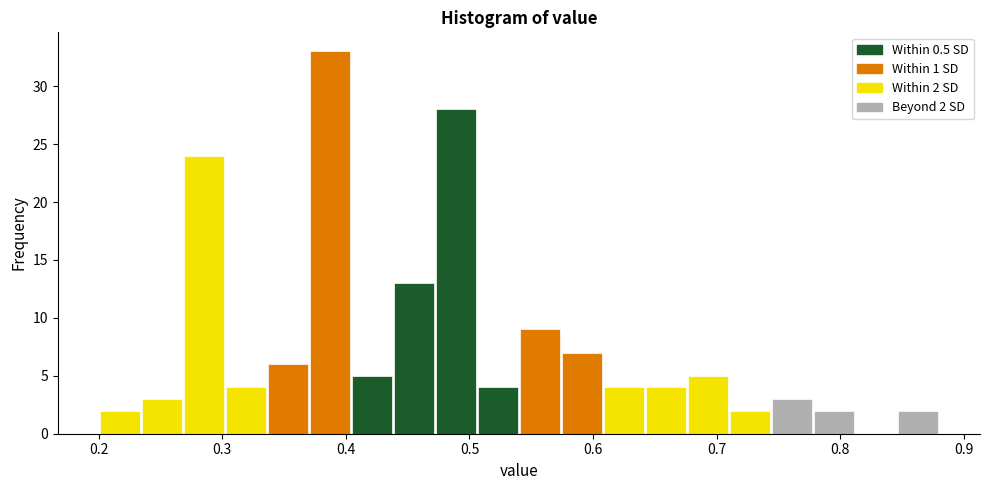

Read against the x-axis, roughly where is the centre of the tallest bar?

0.39